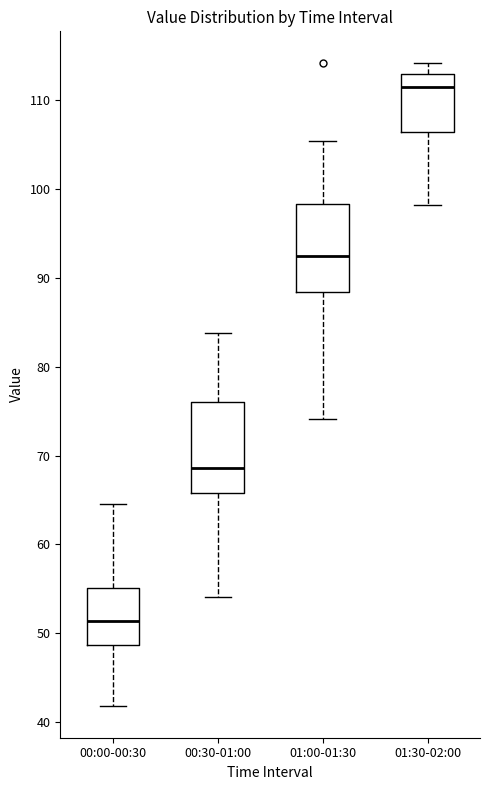

Where does the lower whisker of the box for 01:30-02:00 end on the y-axis? The values are not printed on the chart, so give them approximately, as read against the axis.

98